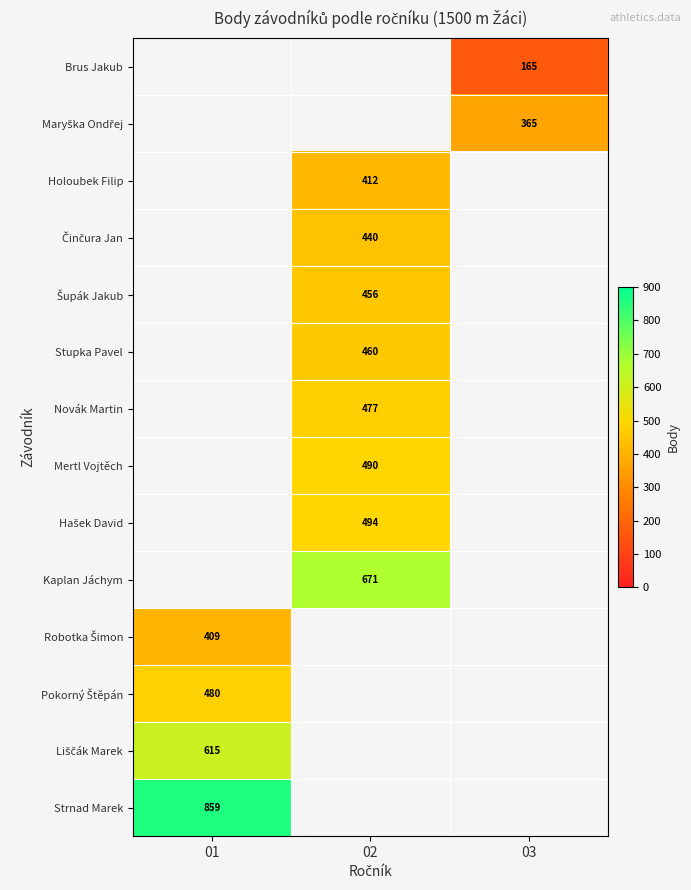

What value does the Kaplan Jáchym series have at 02?

671.0